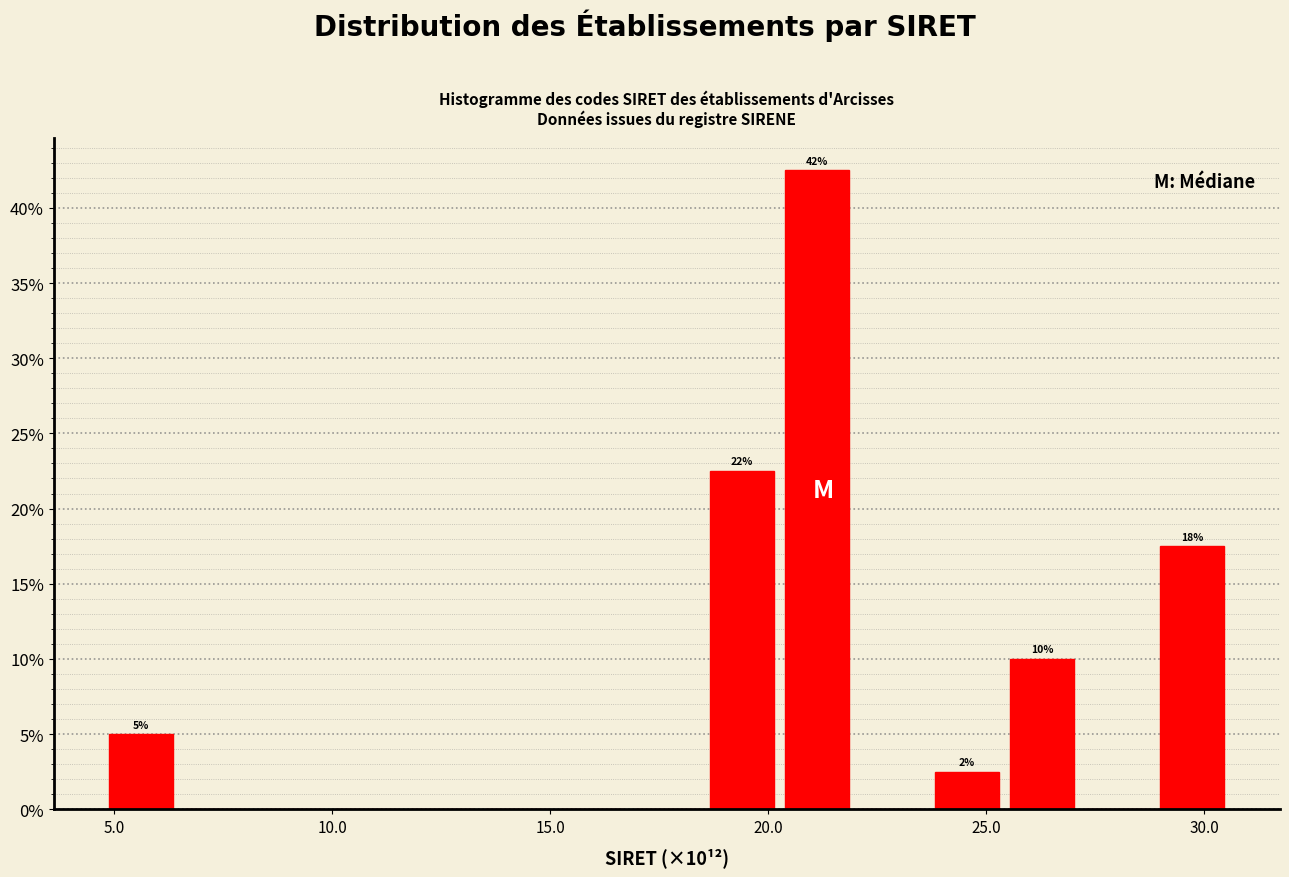

Read against the x-axis, roughly where is the centre of the tallest bar?

21.0